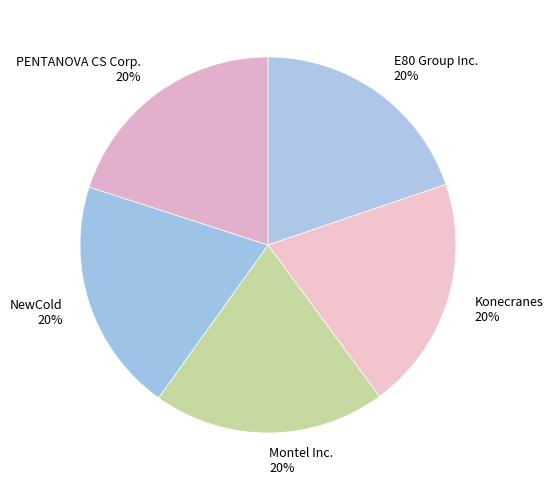

Is there any slice that represents more than half of the pie?

No